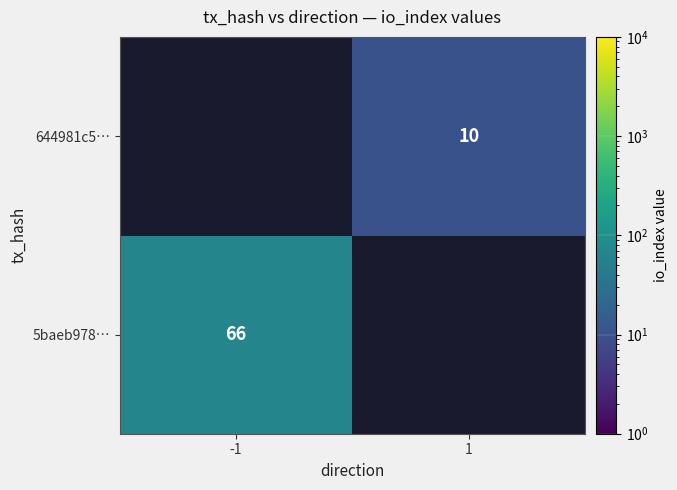

True or false: 5baeb978… has a value of 93 at -1.

False